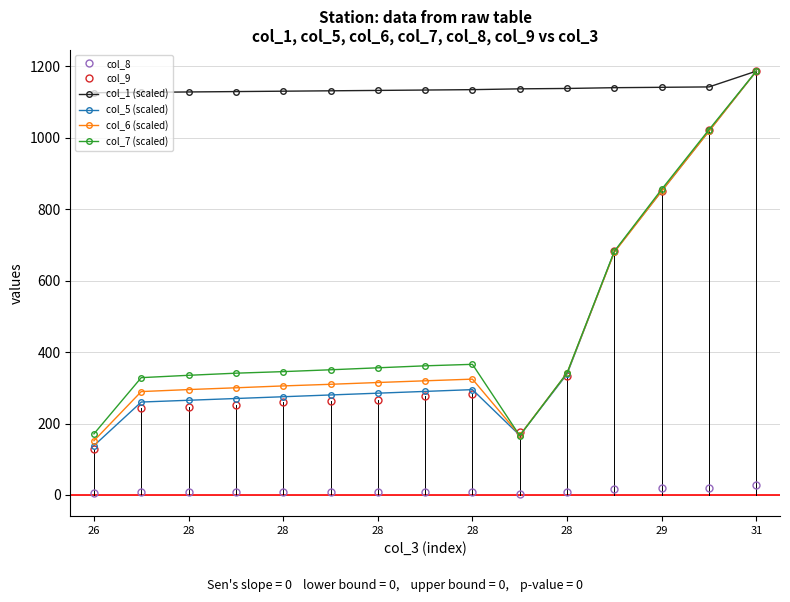

What is the highest value of the col_1 (scaled) series?

1187.0